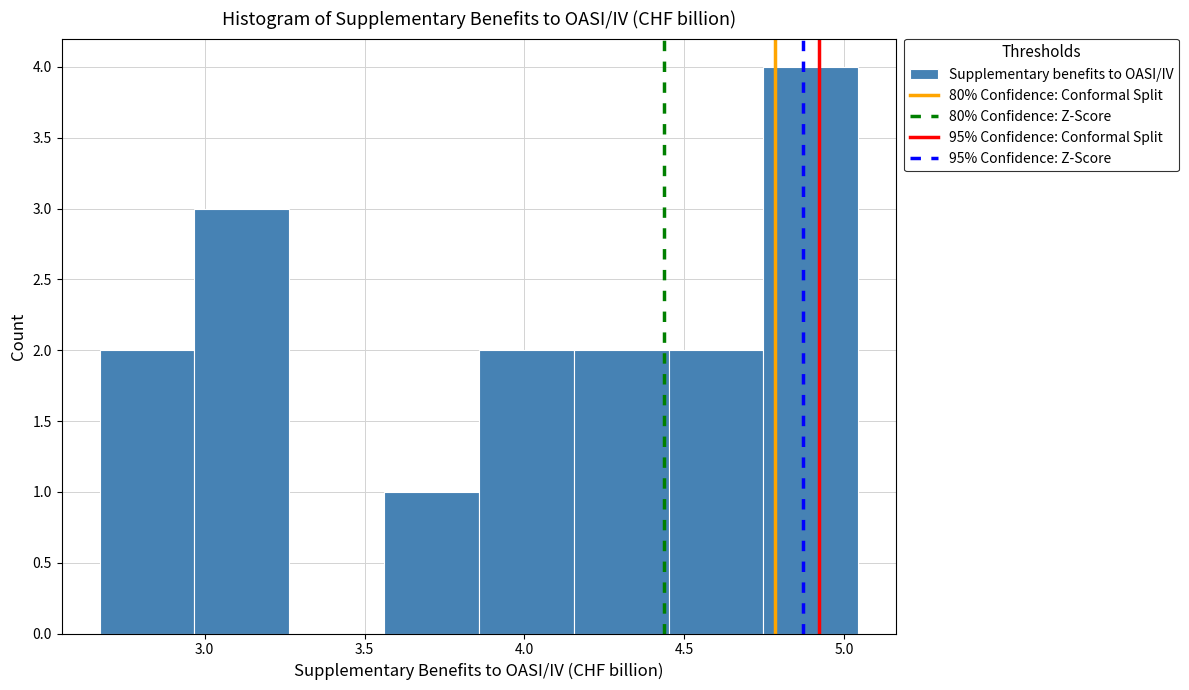

Which range on the x-axis has the tallest bar?

4.75 to 5.05